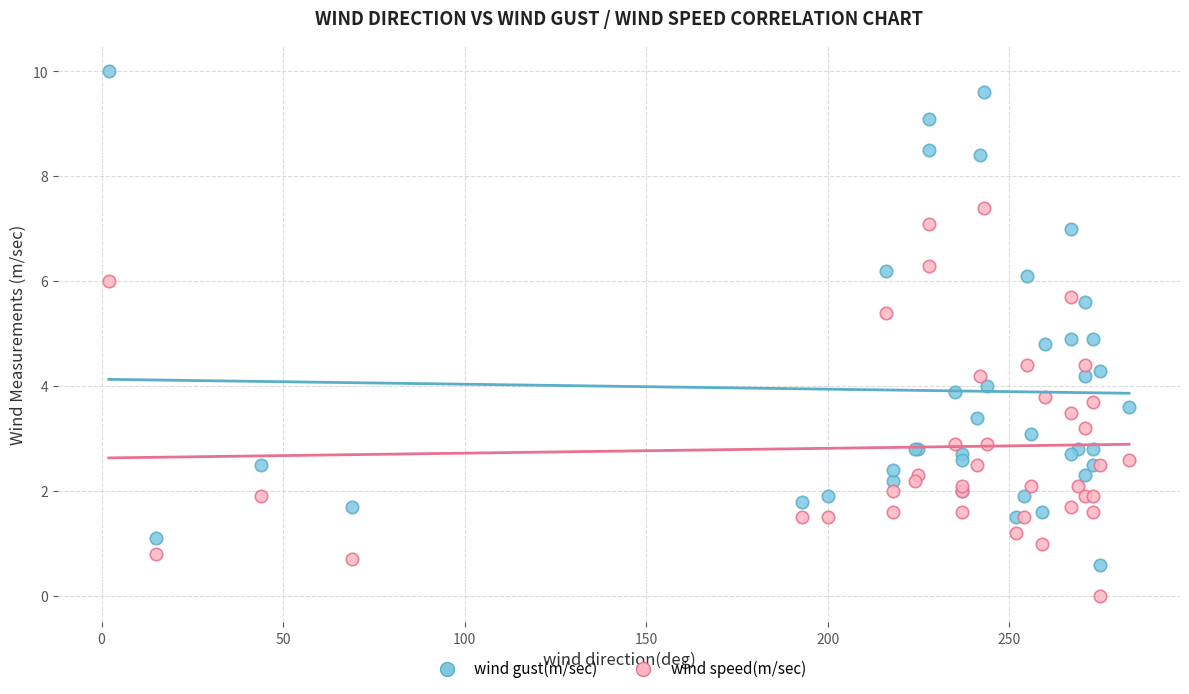

What is the X range (max minus min) for the scatter plot?

281.0